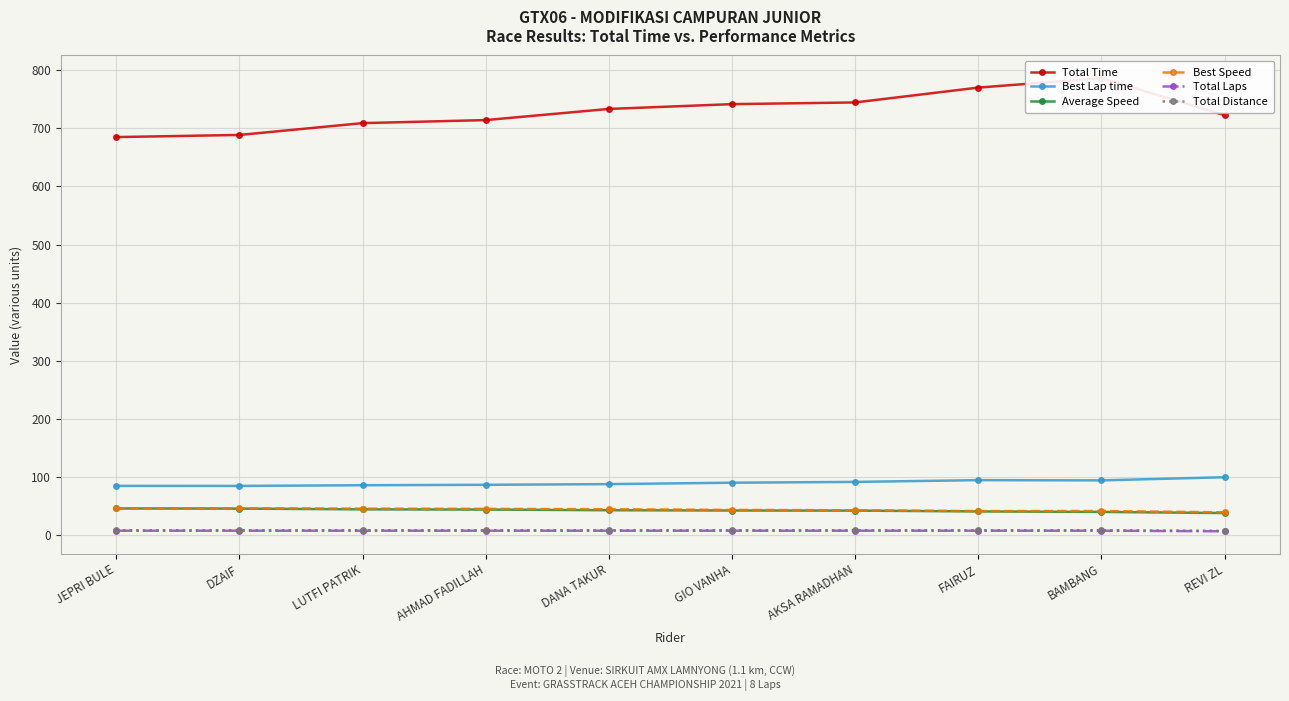

The value of Total Laps at AHMAD FADILLAH is 13.8. True or false?

False